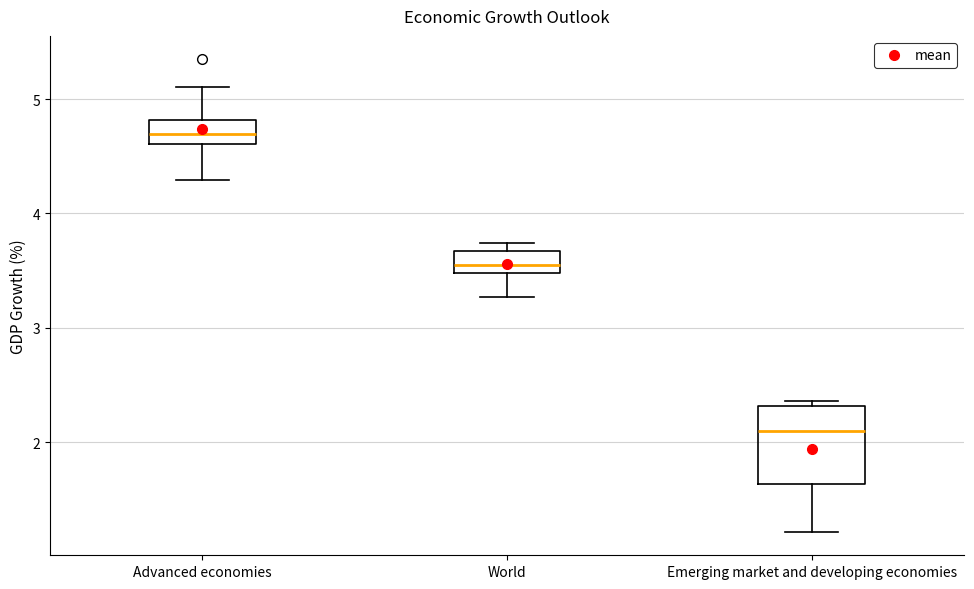

Where does the median line of the box for Advanced economies sit on the y-axis? The values are not printed on the chart, so give them approximately, as read against the axis.

4.7